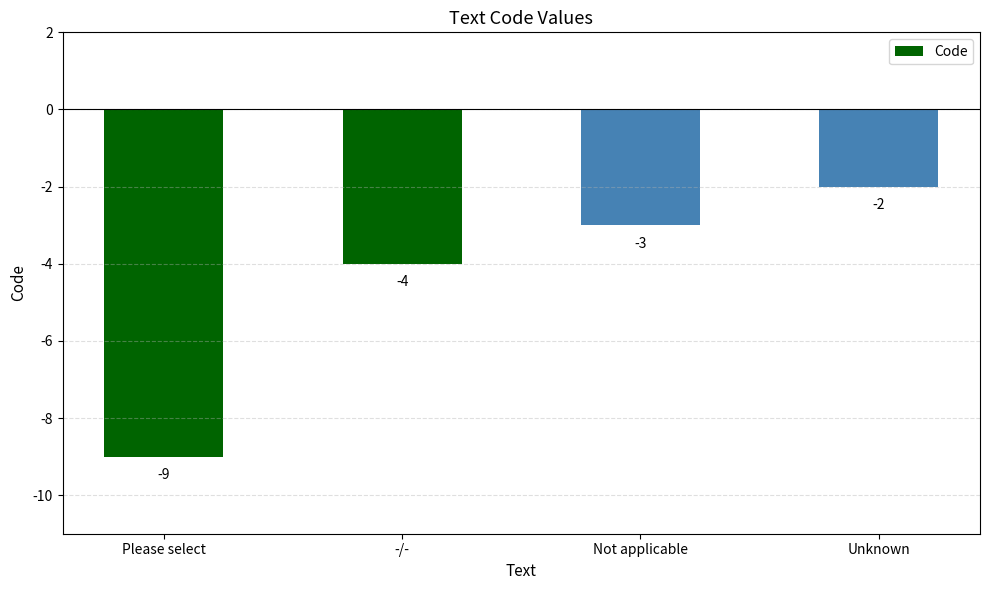

Reading left to right, transcribe all the data shown in this chart.

Please select=-9	-/-=-4	Not applicable=-3	Unknown=-2